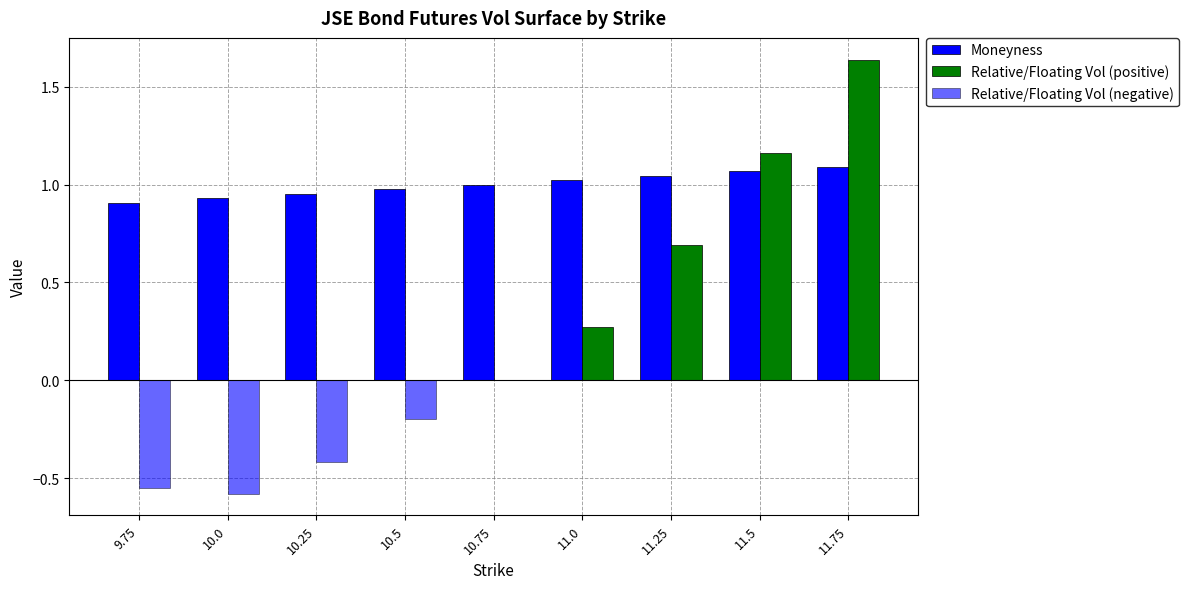

Which series changed the most between 9.75 and 11.25?

Relative/Floating Vol (positive)